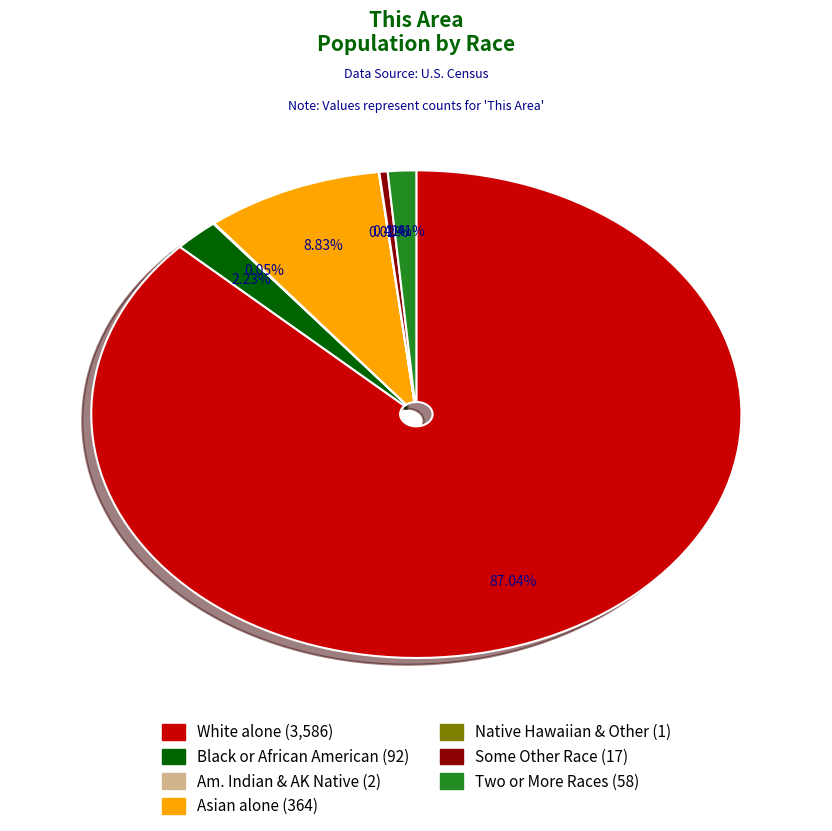

Does any single category account for the majority?

Yes